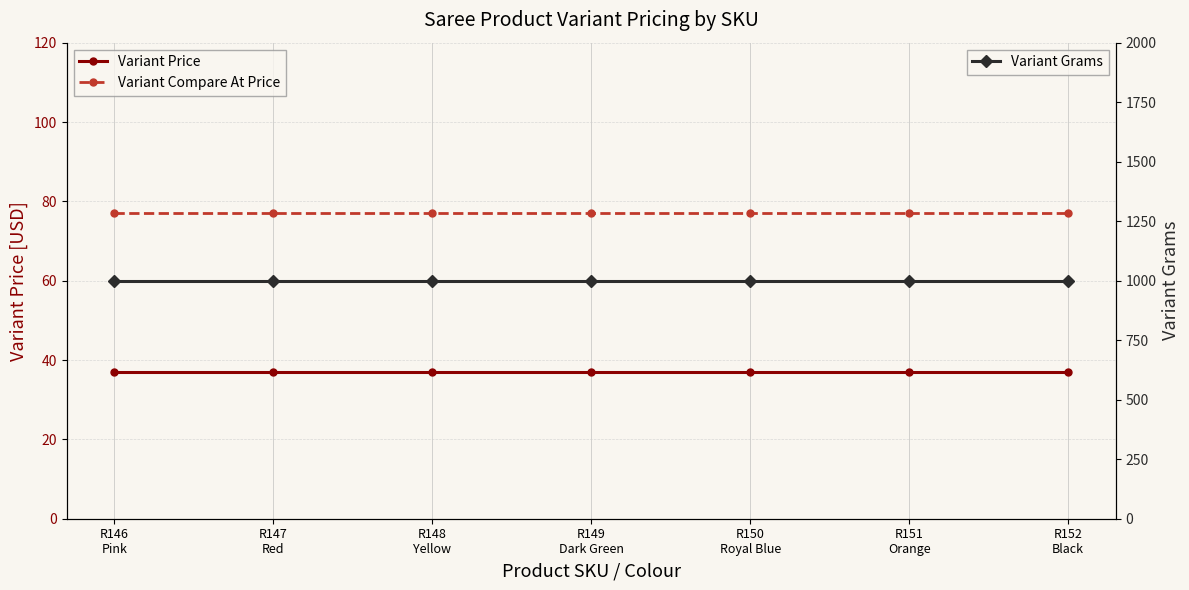

Between R148
Yellow and R149
Dark Green, which is larger?

R148
Yellow